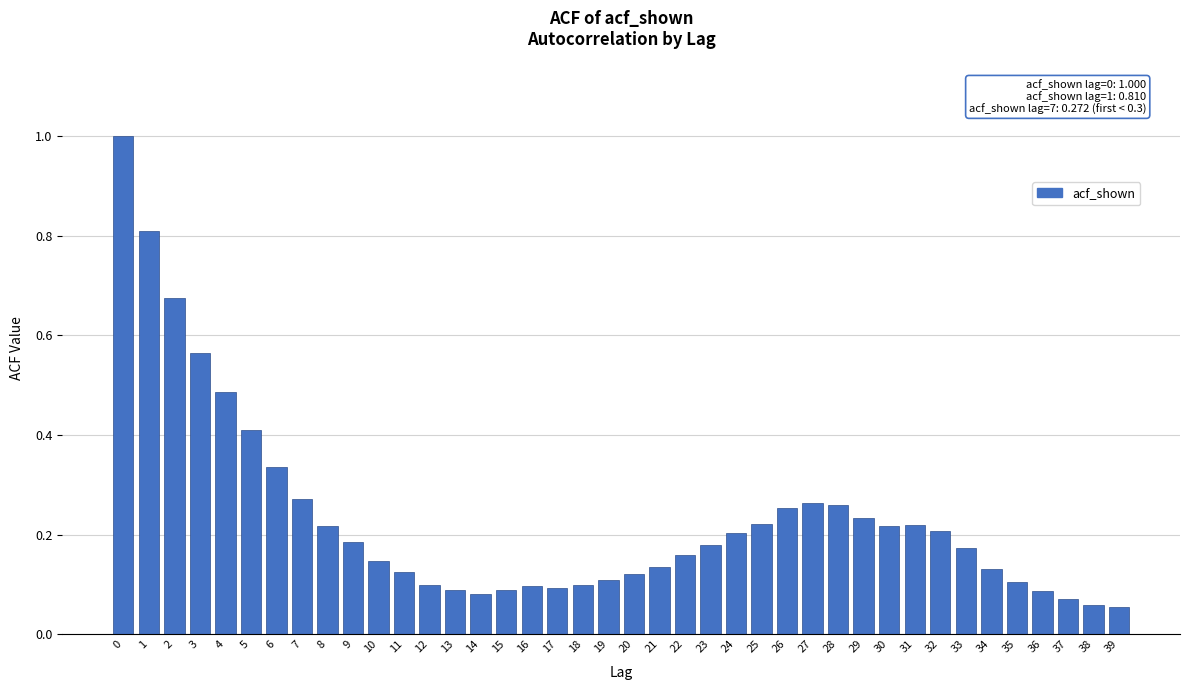

Is it true that the value at 10 is 0.0?

False